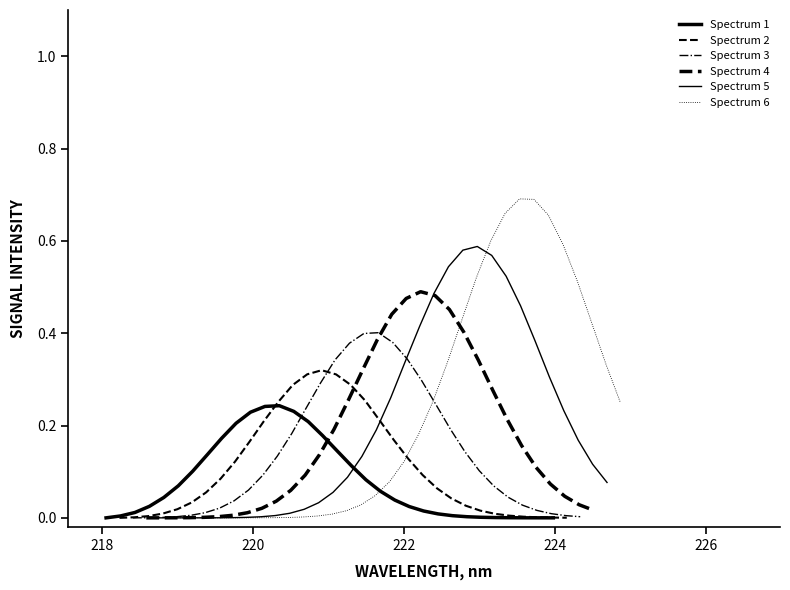

True or false: Spectrum 5 and Spectrum 6 intersect in this chart.

True